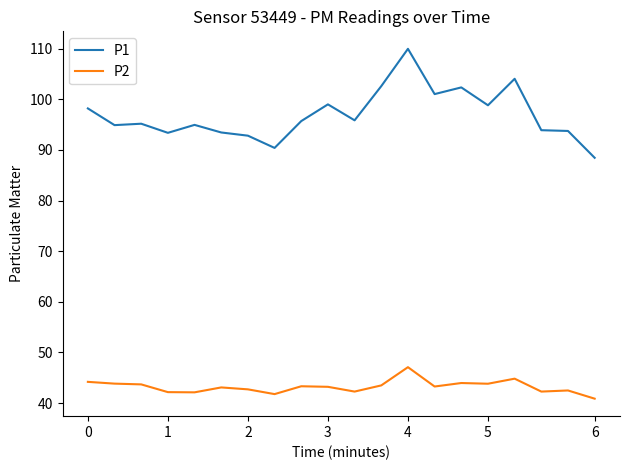

What is the difference between the maximum and minimum values in the P2 series?

6.2